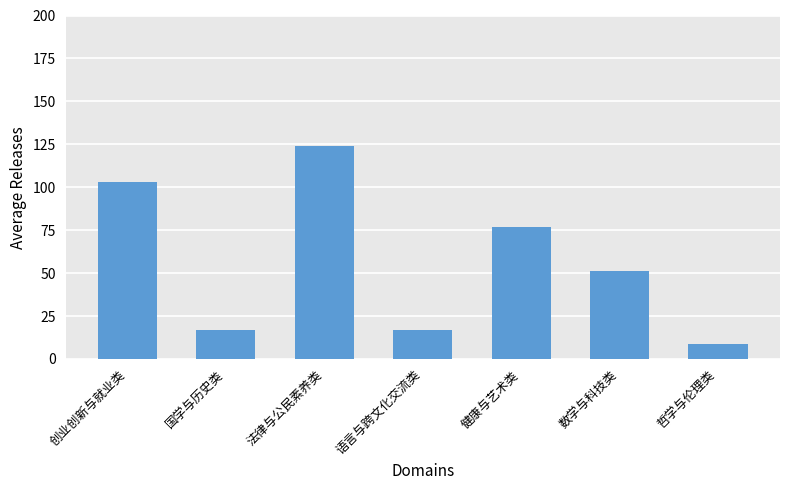

What is the value of the 2nd bar from the left?

17